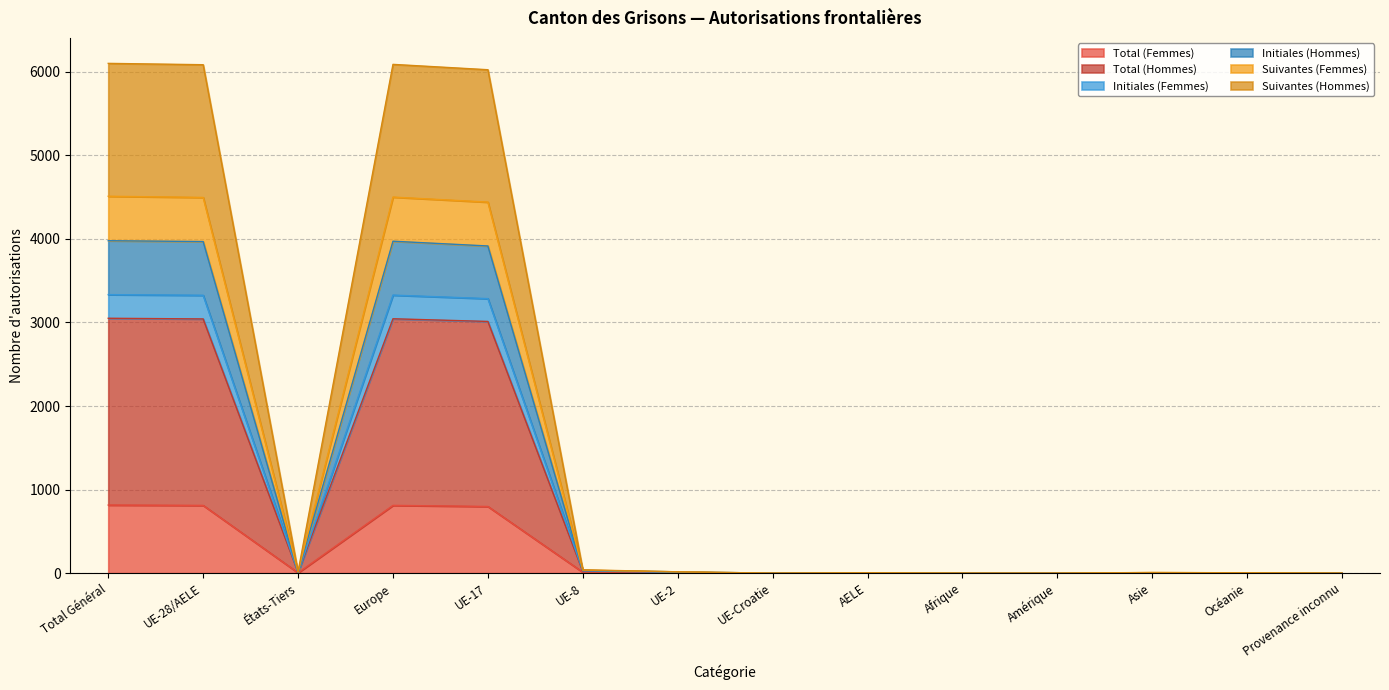

Which has a higher value, UE-2 or Asie?

Asie